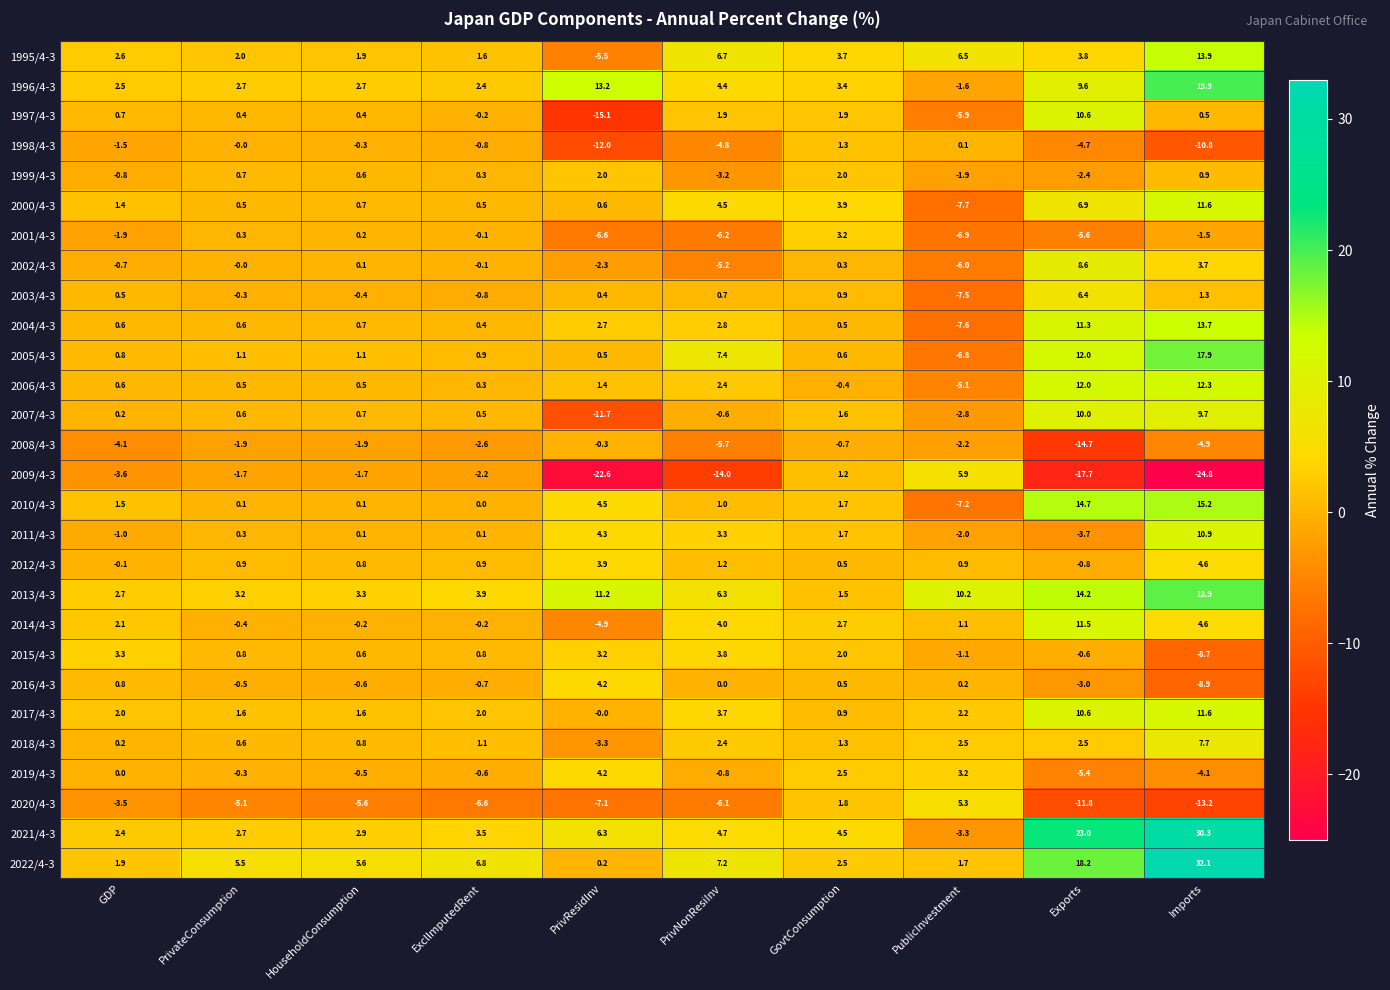

What is the average value of the 2004/4-3 series?

2.6